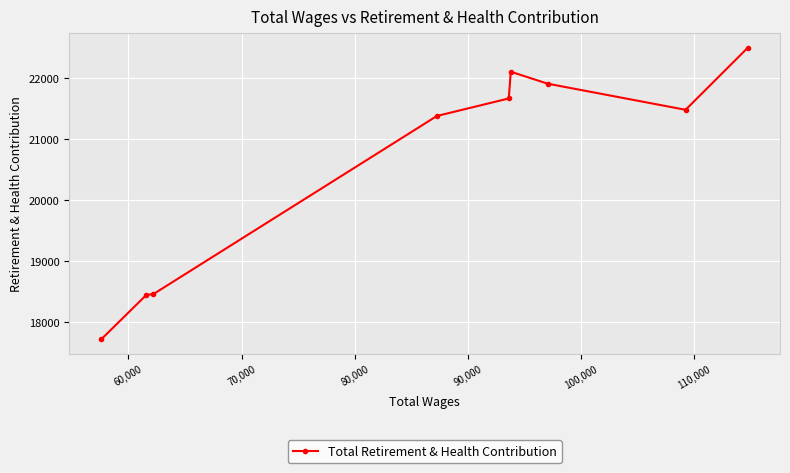

True or false: the data has more than 0 interior local peaks.

True